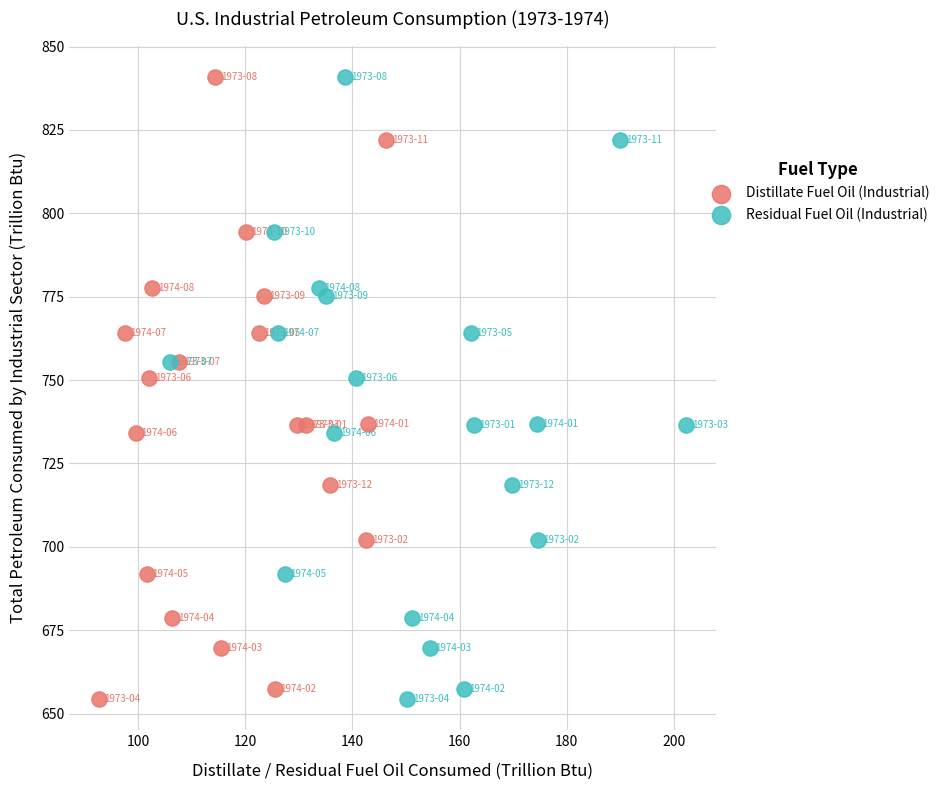

What are all the series names shown in the legend?

Distillate Fuel Oil (Industrial), Residual Fuel Oil (Industrial)